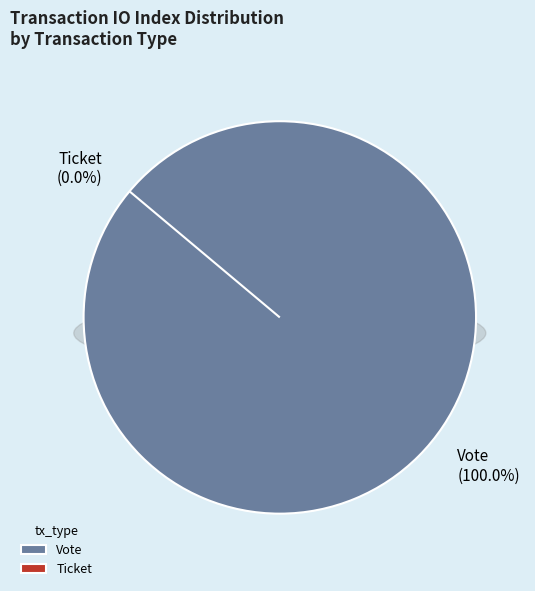

What is the largest slice in the pie chart?

Vote